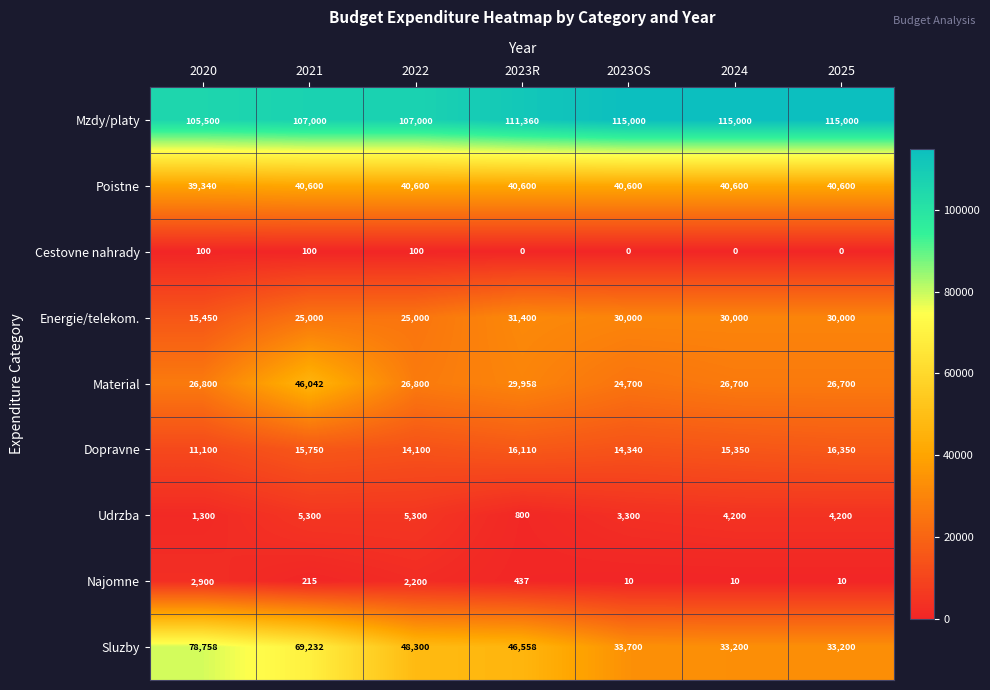

What is the difference between the Sluzby values at 2023R and 2023OS?

12858